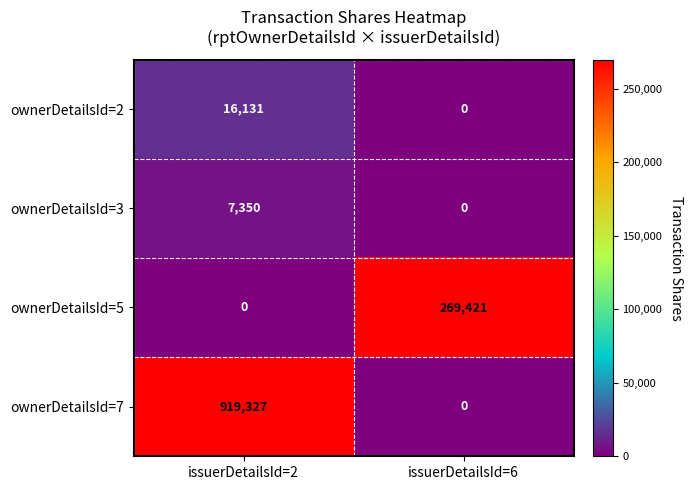

True or false: ownerDetailsId=5 has a value of 0 at issuerDetailsId=2.

True